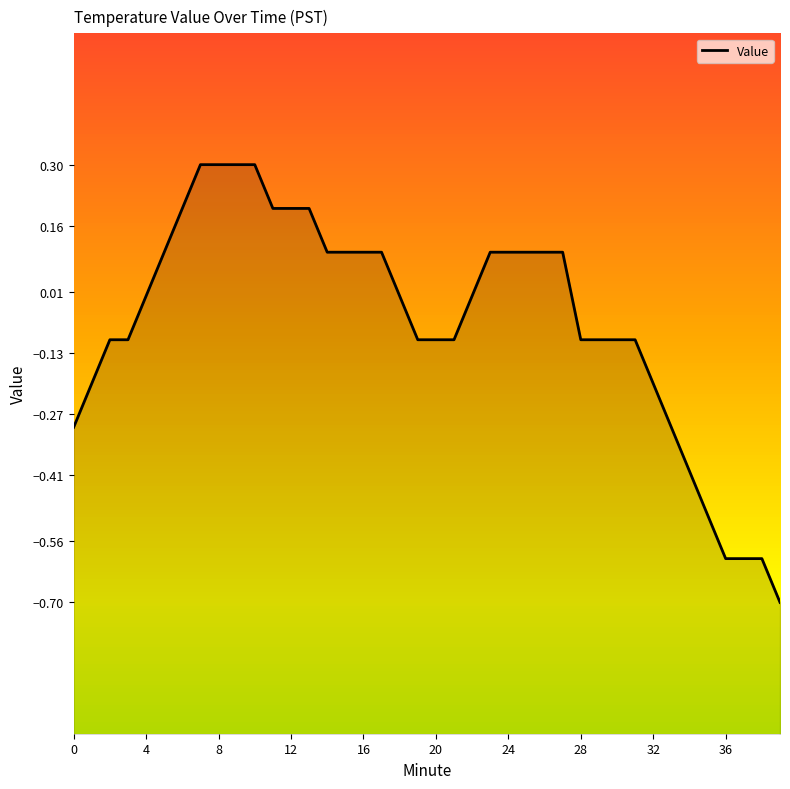

What is the value of the 7th point from the left?

0.2